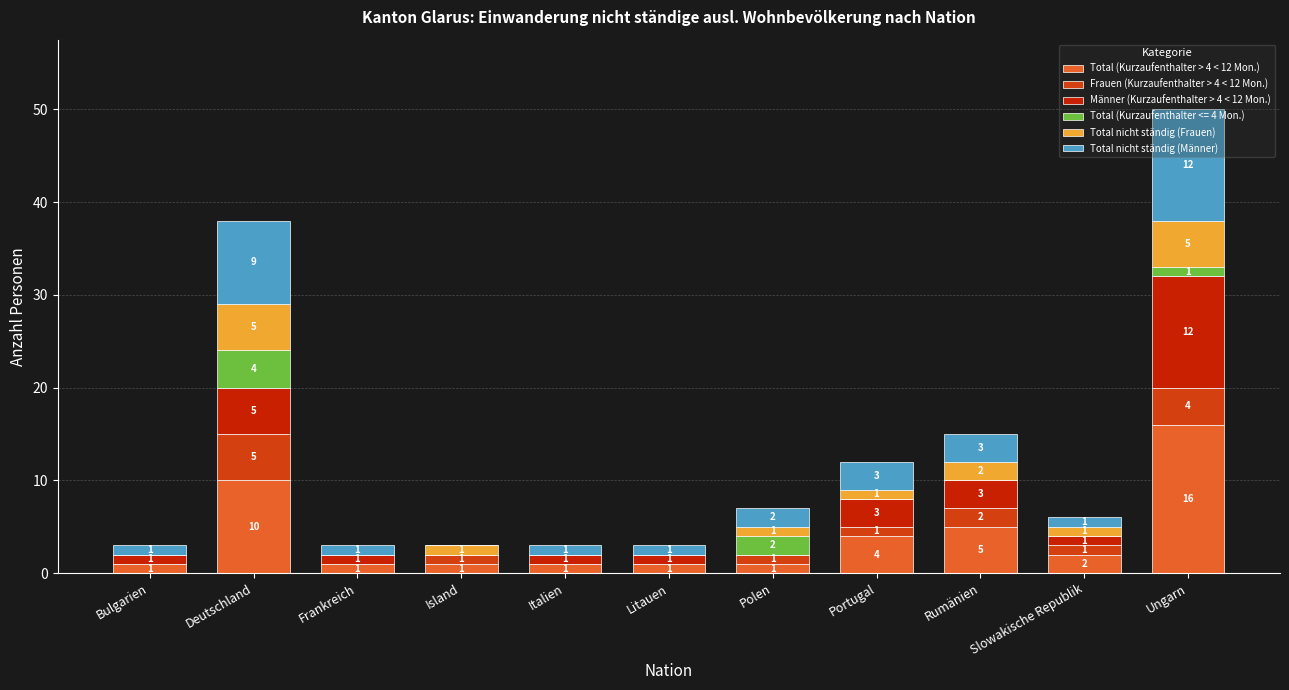

What is the total value across all series at Slowakische Republik?

6